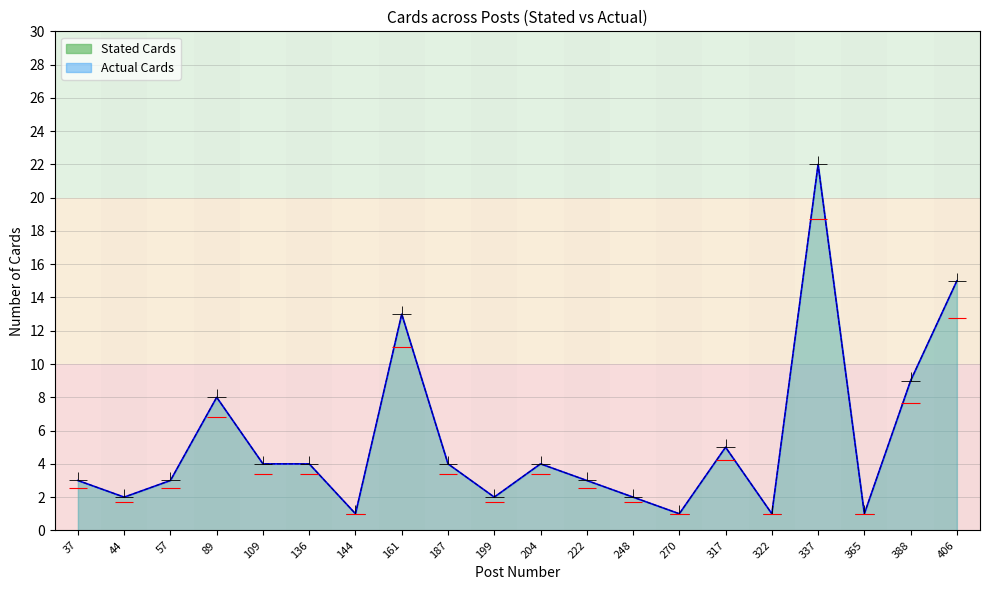

What are all the series names shown in the legend?

Stated Cards, Actual Cards